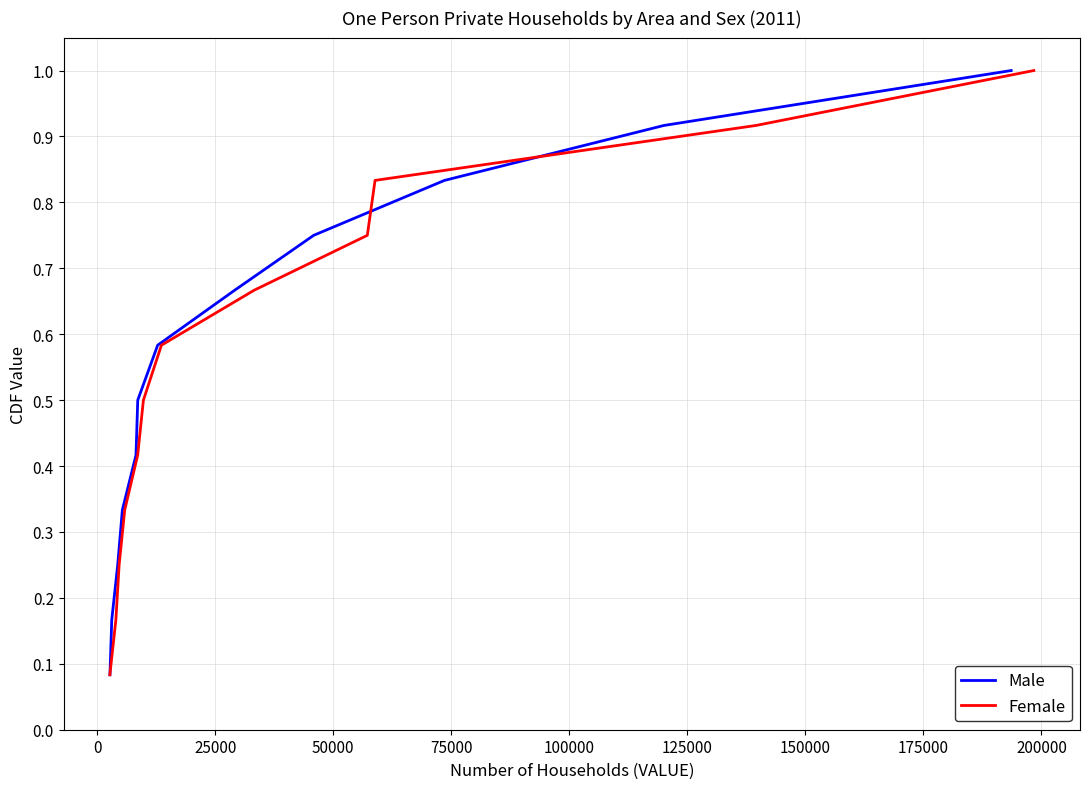

What is the value of the Male point at the 2nd from the left?

0.2